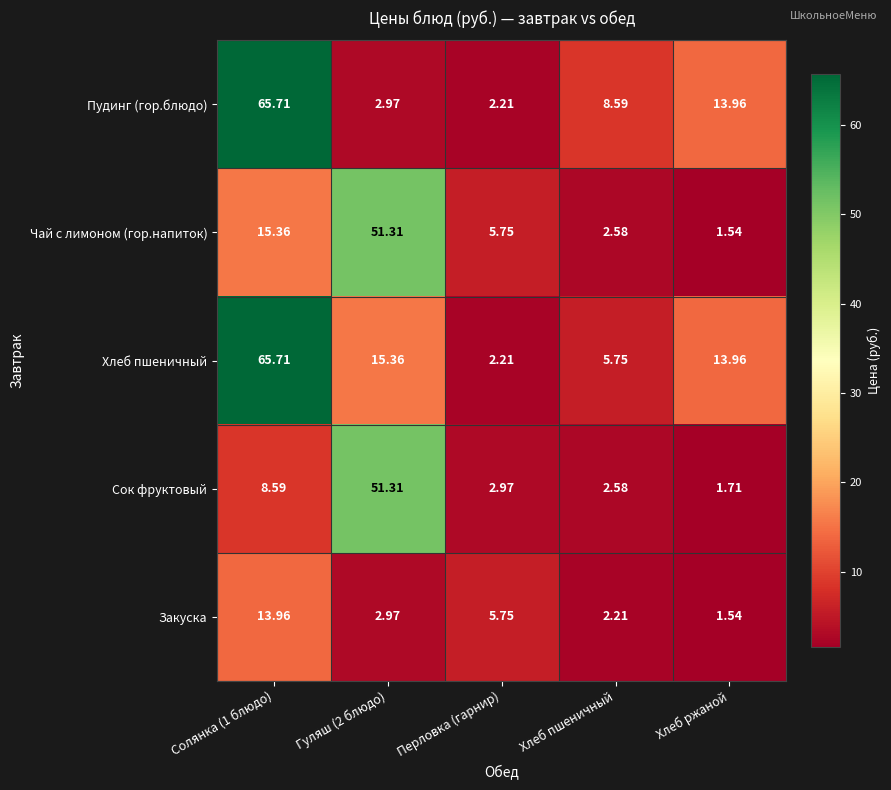

Which series has the largest total across all categories?

Хлеб пшеничный